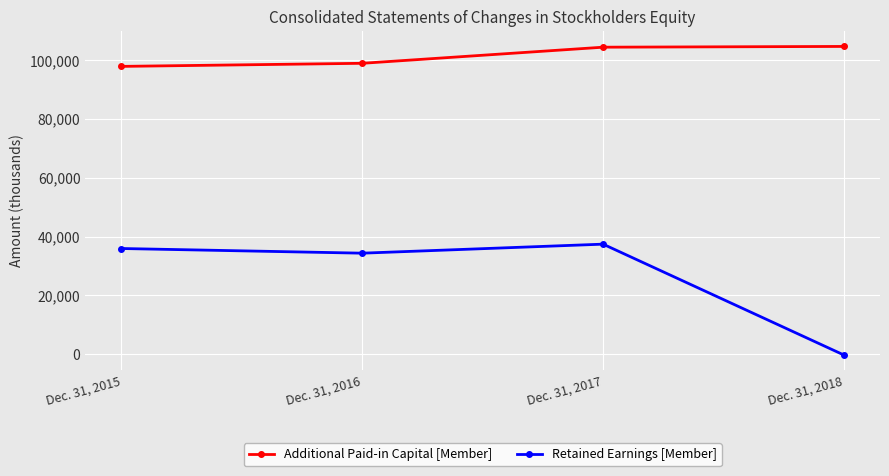

What is the difference between the highest and lowest values at Dec. 31, 2015?

61895